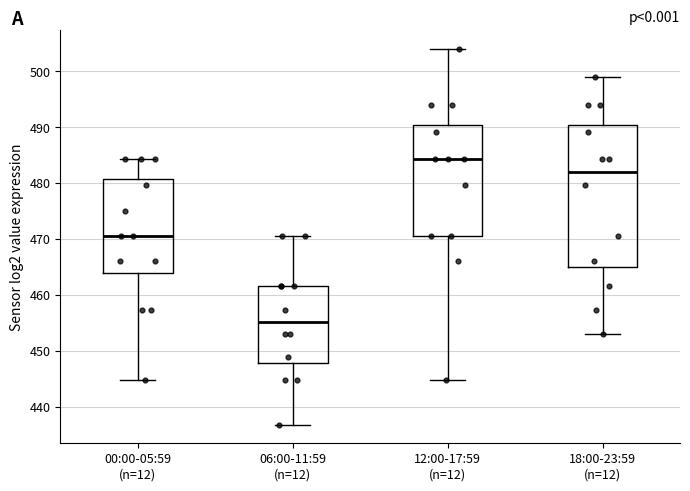

Where does the lower whisker of the box for 18:00-23:59 (n=12) end on the y-axis? The values are not printed on the chart, so give them approximately, as read against the axis.

453